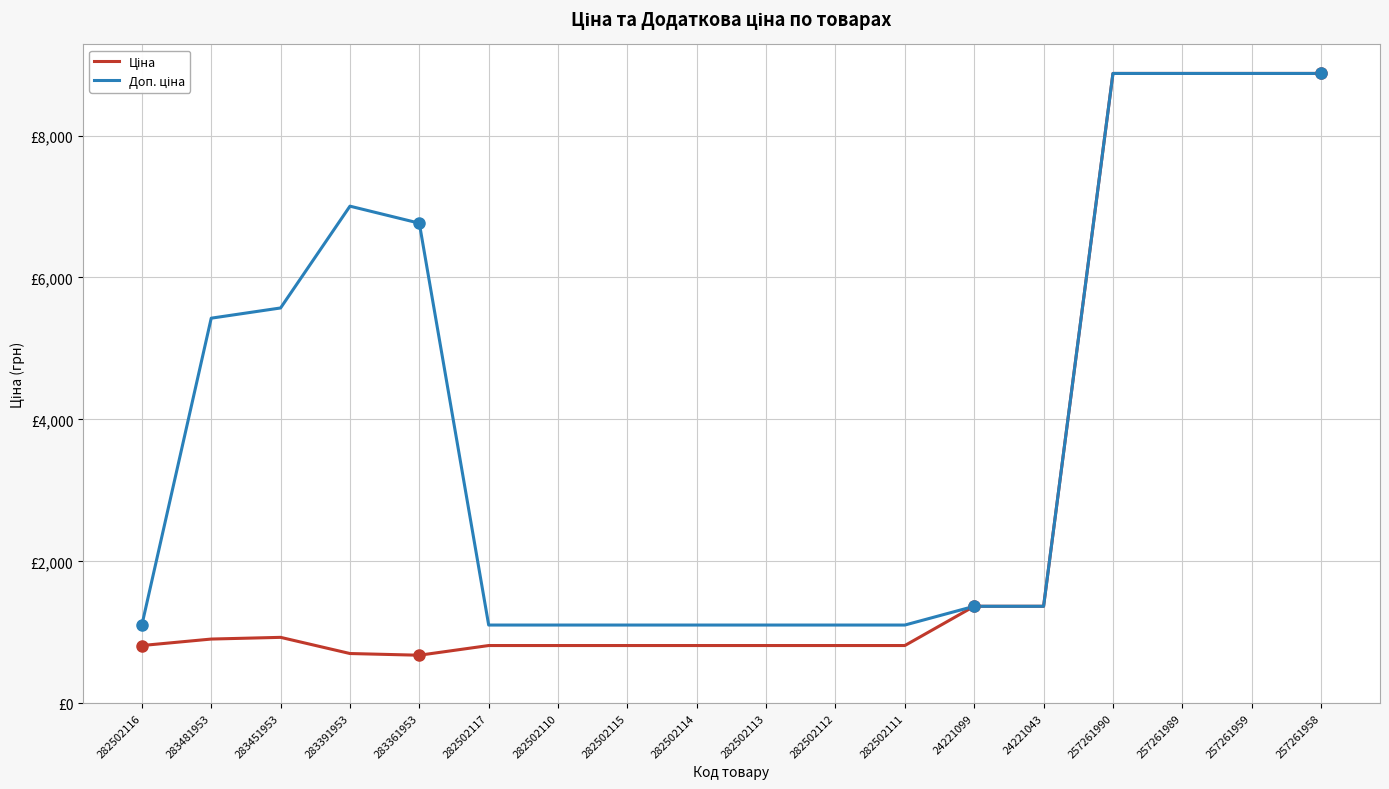

True or false: Ціна and Доп. ціна cross at least once.

True